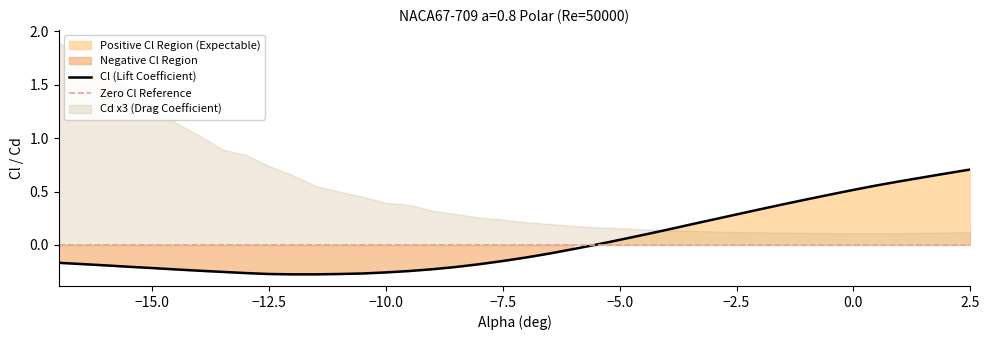

Is it true that Cl (Lift Coefficient) equals 0.9 at 2.5?

False